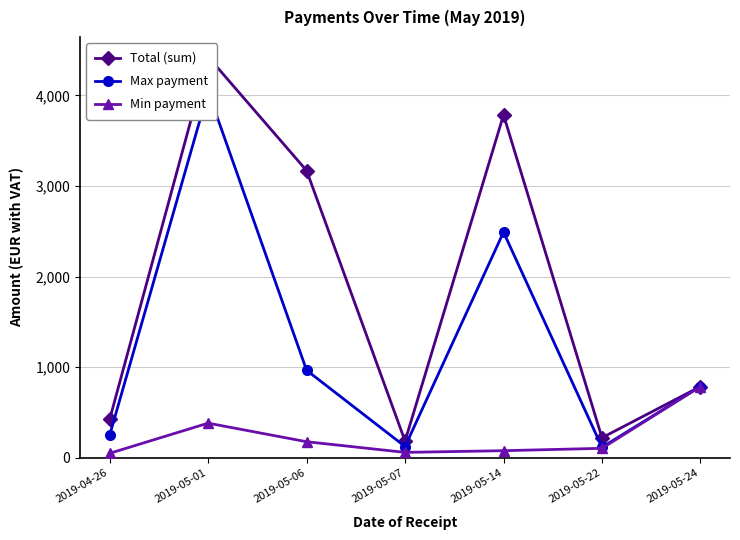

At how many categories does at least one series exceed 3437?

2